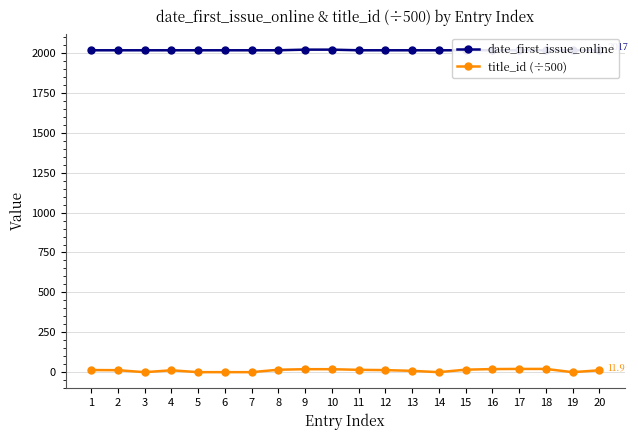

Reading right to left, extract all data points from this chart.

date_first_issue_online: 2017.0	2017.0	2017.0	2017.0	2017.0	2017.0	2017.0	2017.0	2017.0	2017.0	2021.0	2021.0	2017.0	2017.0	2017.0	2017.0	2017.0	2017.0	2017.0	2017.0
title_id (÷500): 11.9	0.1	20.4	20.4	19.5	15.8	0.1	8.5	13.0	14.8	18.7	18.8	15.5	0.1	0.2	0.1	12.0	0.0	12.5	13.5